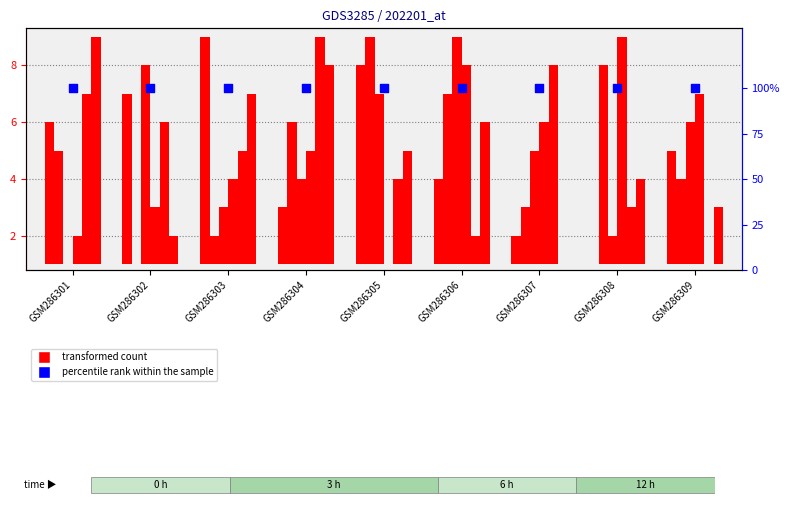

Which series has the largest total across all categories?

percentile rank within the sample